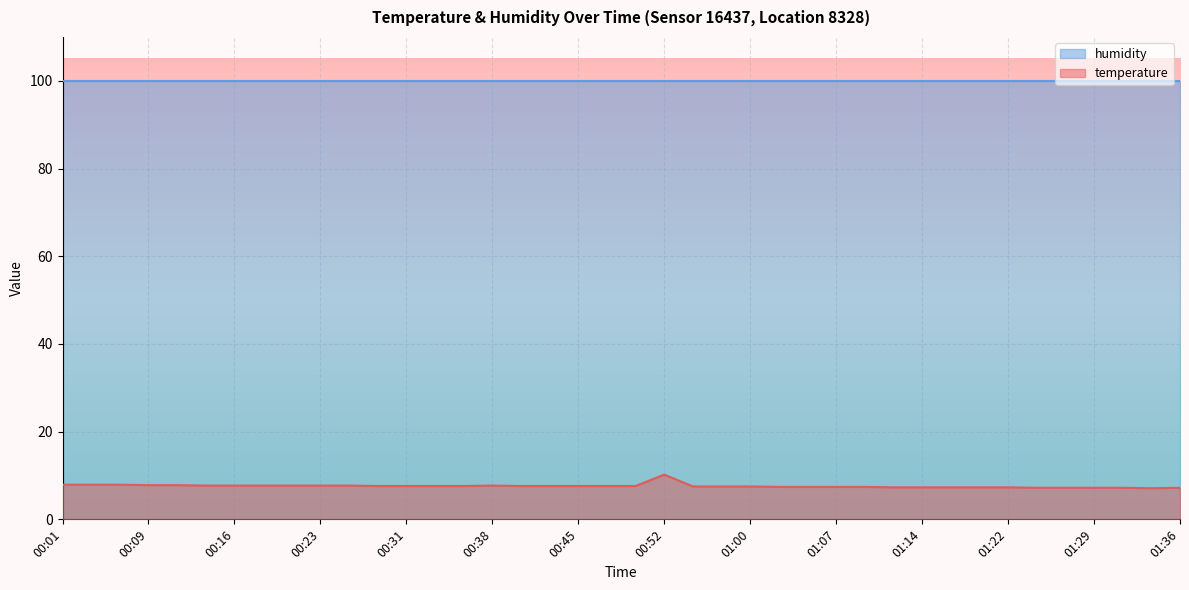

Read the value at 00:21.

7.7